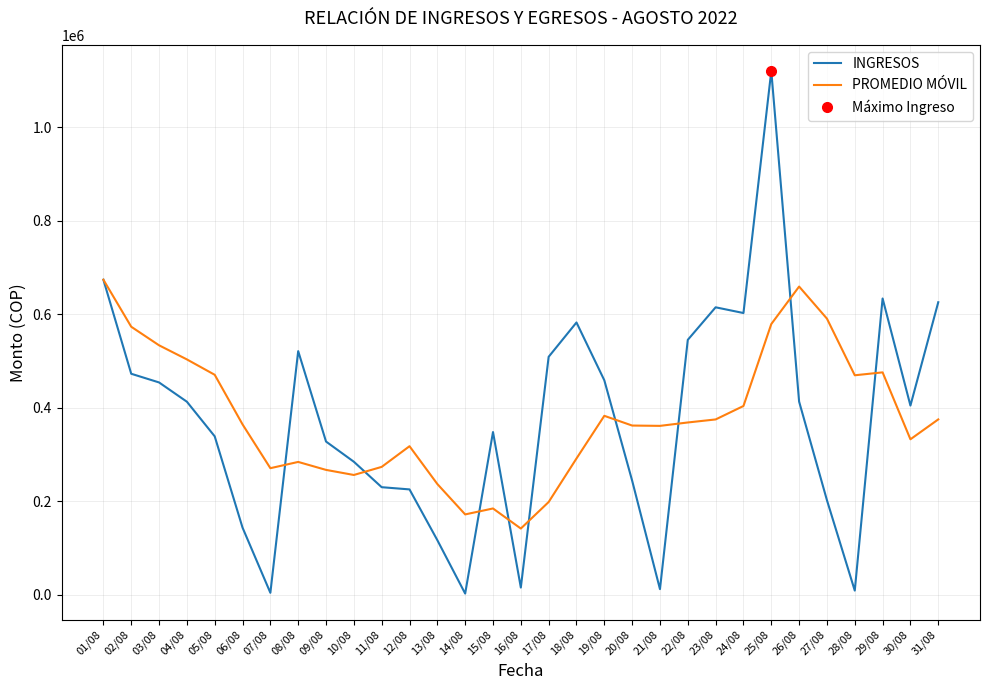

Is it true that INGRESOS equals 367904.6 at 20/08?

False